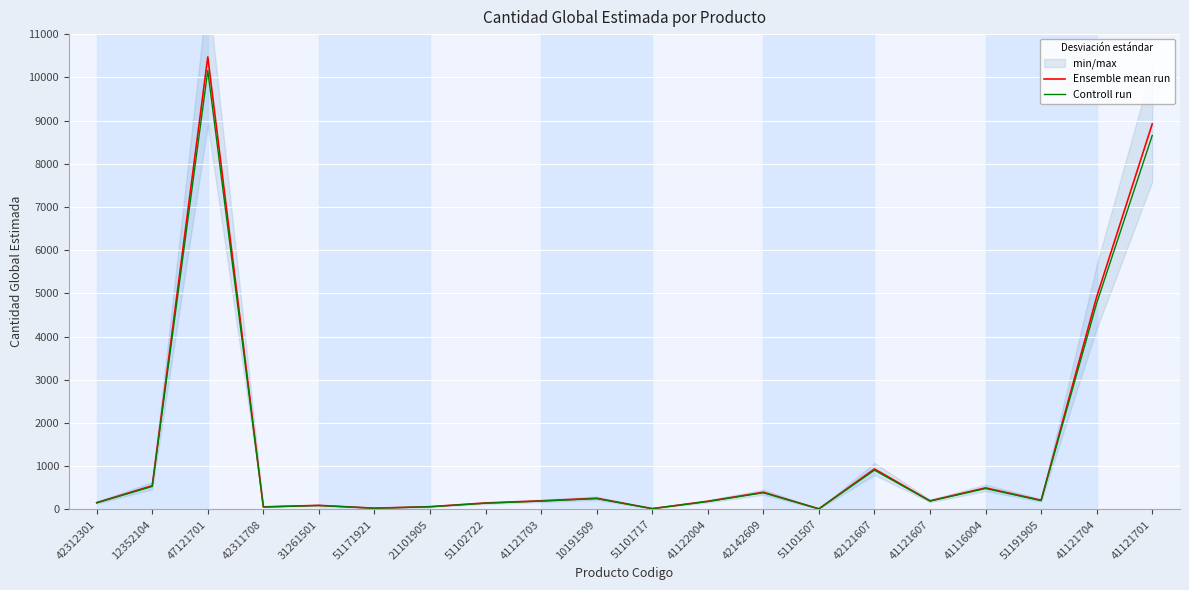

At which category does the chart reach its peak across all series?

47121701